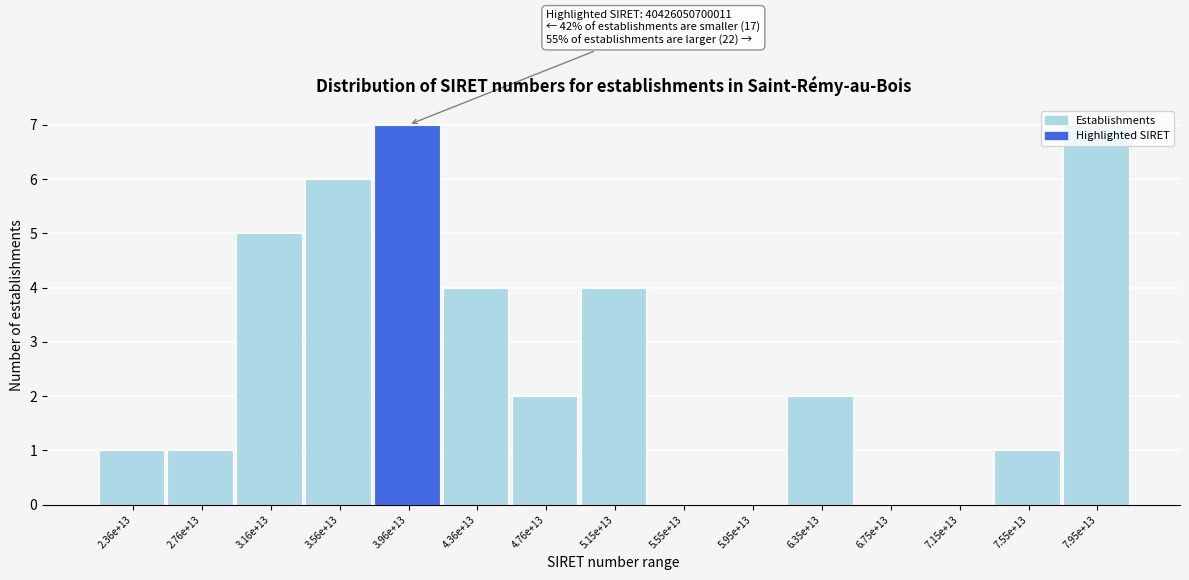

What is the greatest value displayed?

7